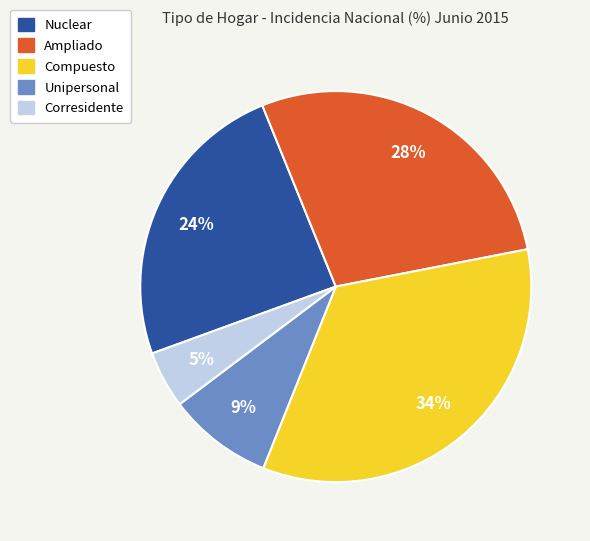

How many segments does this pie chart have?

5